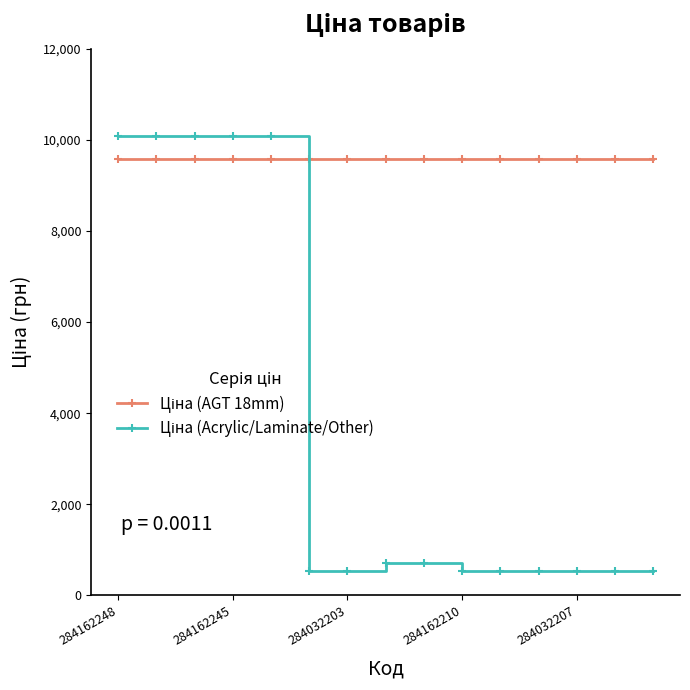

What is the minimum value shown in the chart?

545.0